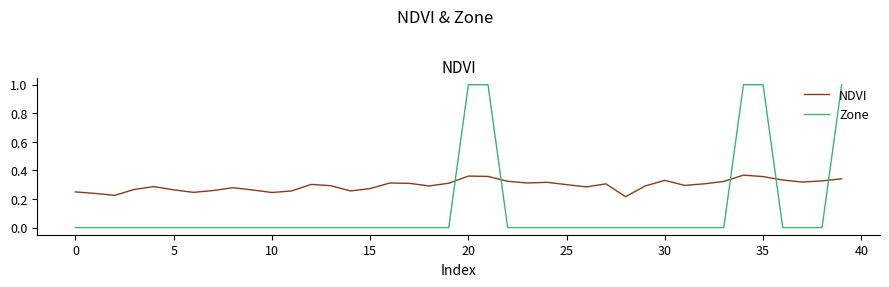

List the series in order of their peak value, lowest first.

NDVI, Zone